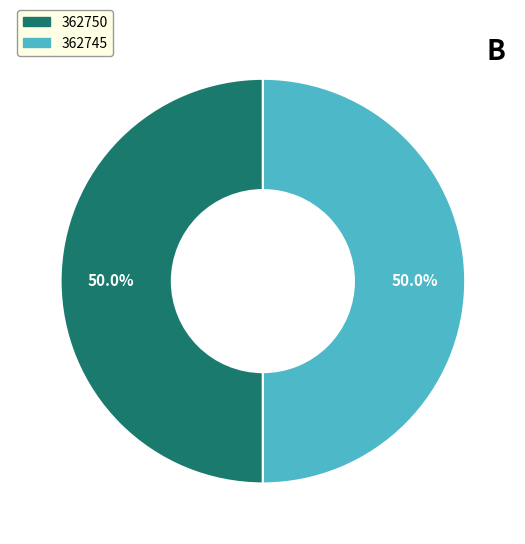

What is the ratio of the value at 362745 to the value at 362750?

1.0